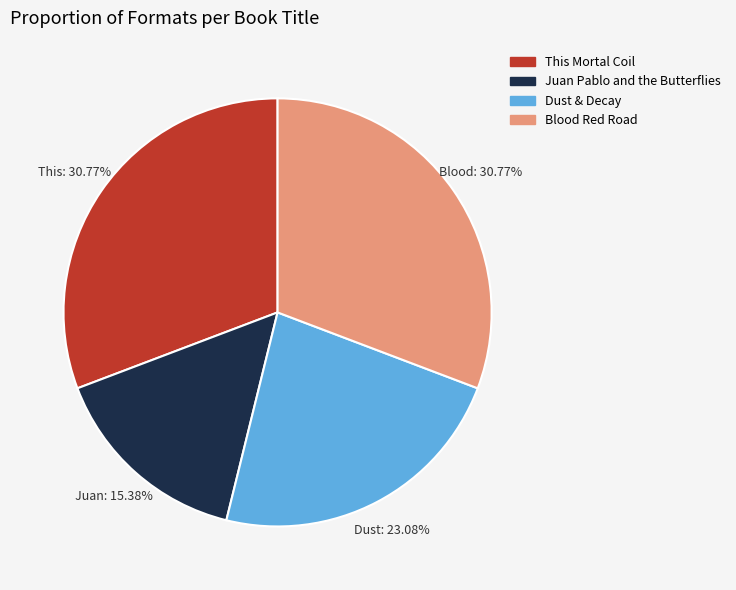

To the nearest percent, what is the difference between the This Mortal Coil and Dust & Decay slice percentages?

8%